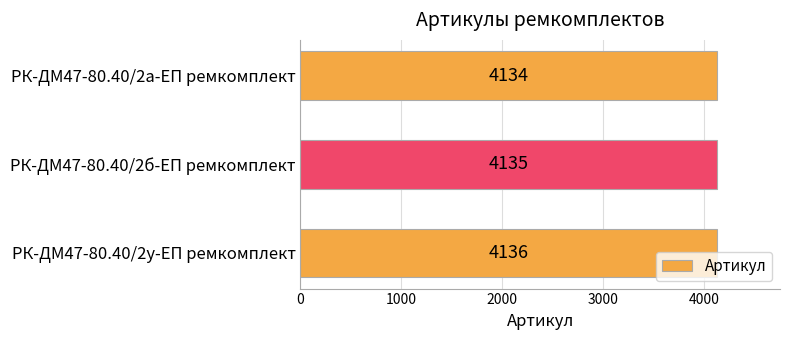

Rank the categories by value from lowest to highest.

РК-ДМ47-80.40/2а-ЕП ремкомплект, РК-ДМ47-80.40/2б-ЕП ремкомплект, РК-ДМ47-80.40/2у-ЕП ремкомплект